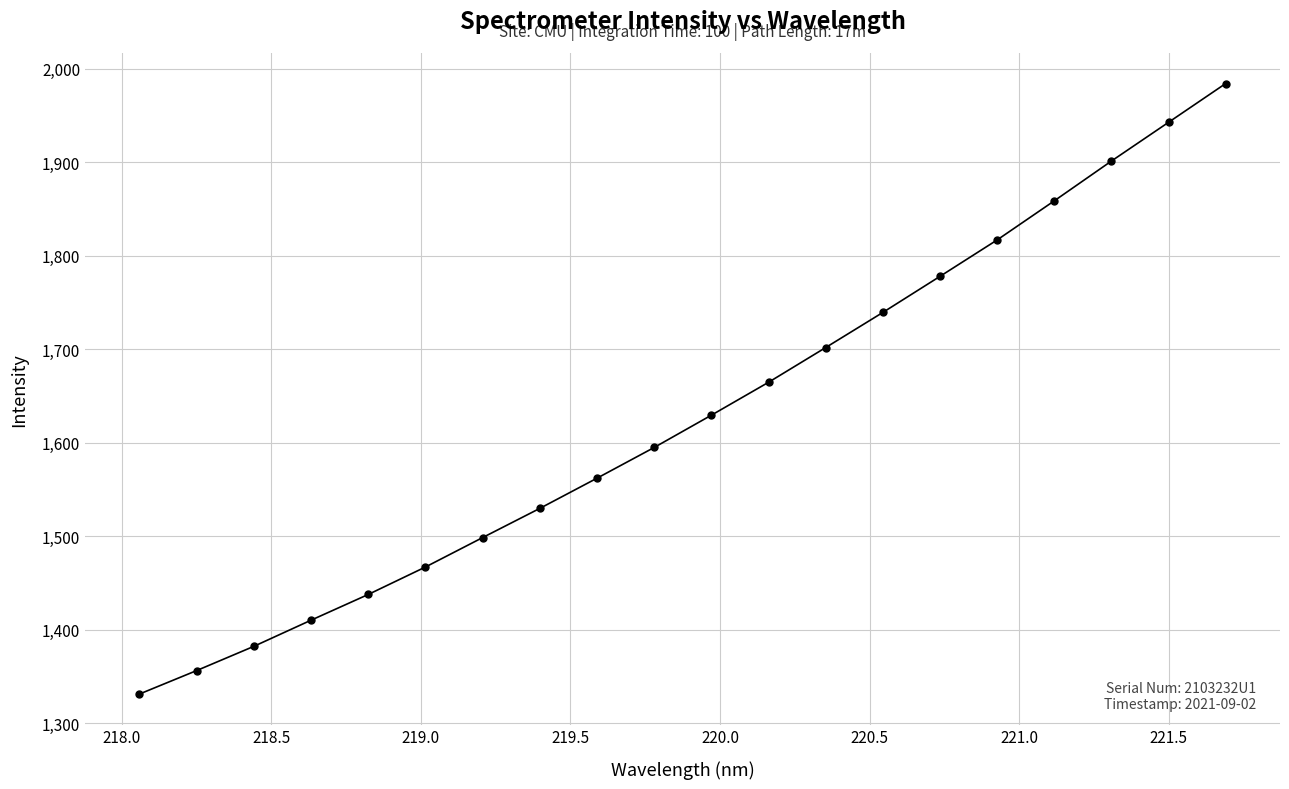

What is the smallest value displayed?

1331.0